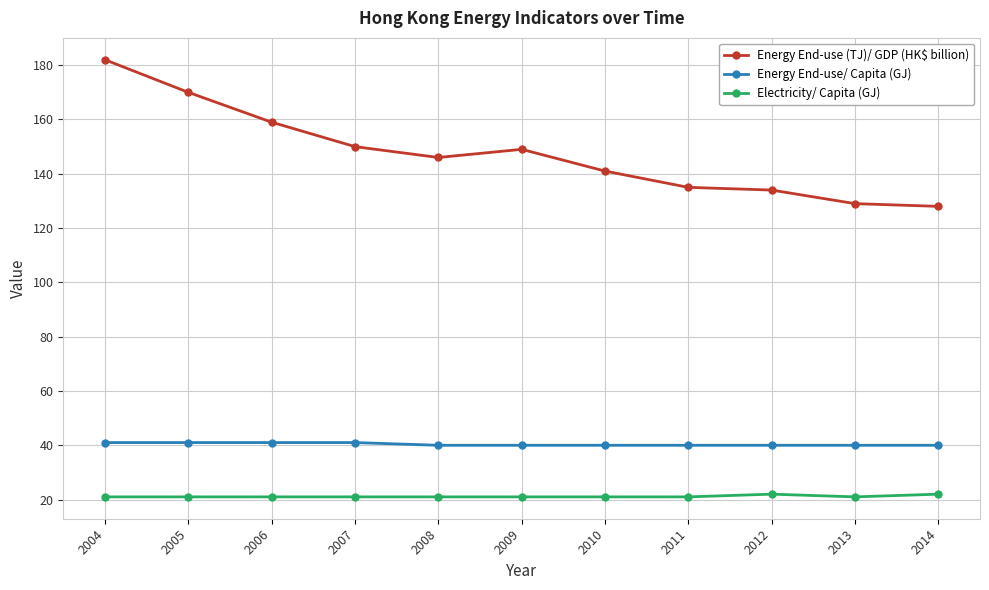

True or false: Electricity/ Capita (GJ) and Energy End-use/ Capita (GJ) cross at least once.

False